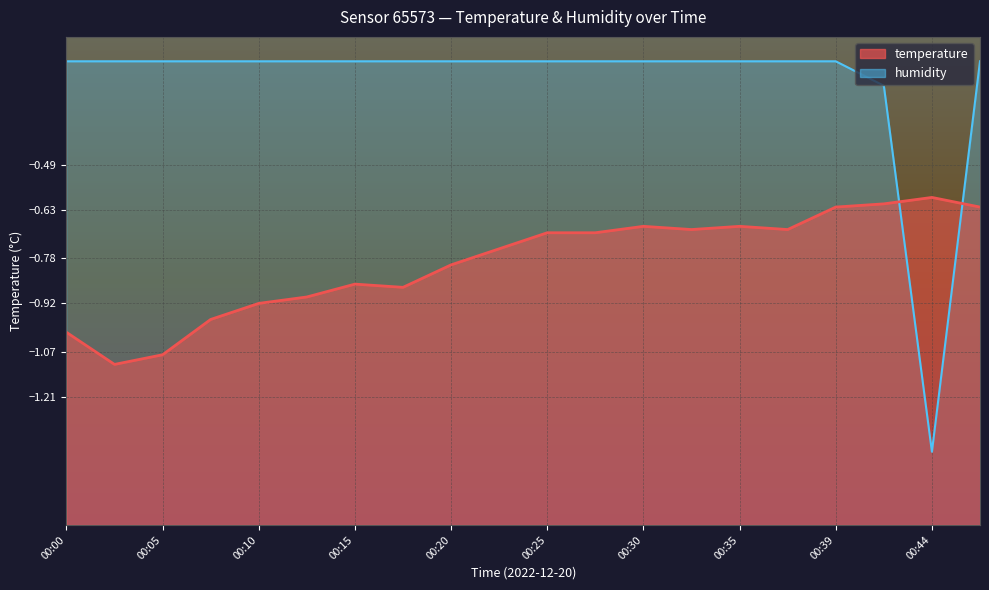

What is the total value across all series at 00:20?

-1.0